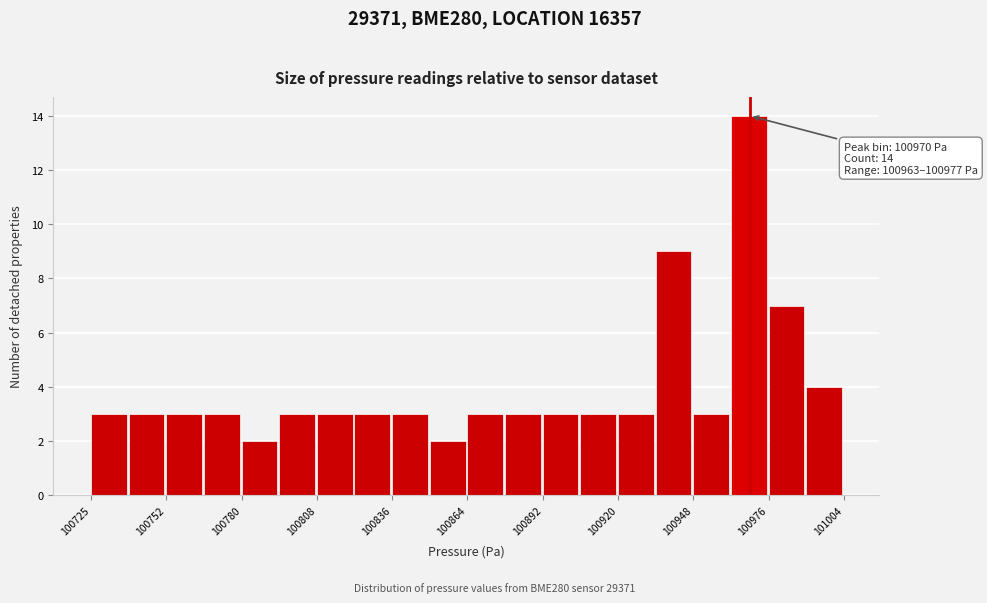

Read against the x-axis, roughly where is the centre of the tallest bar?

100970